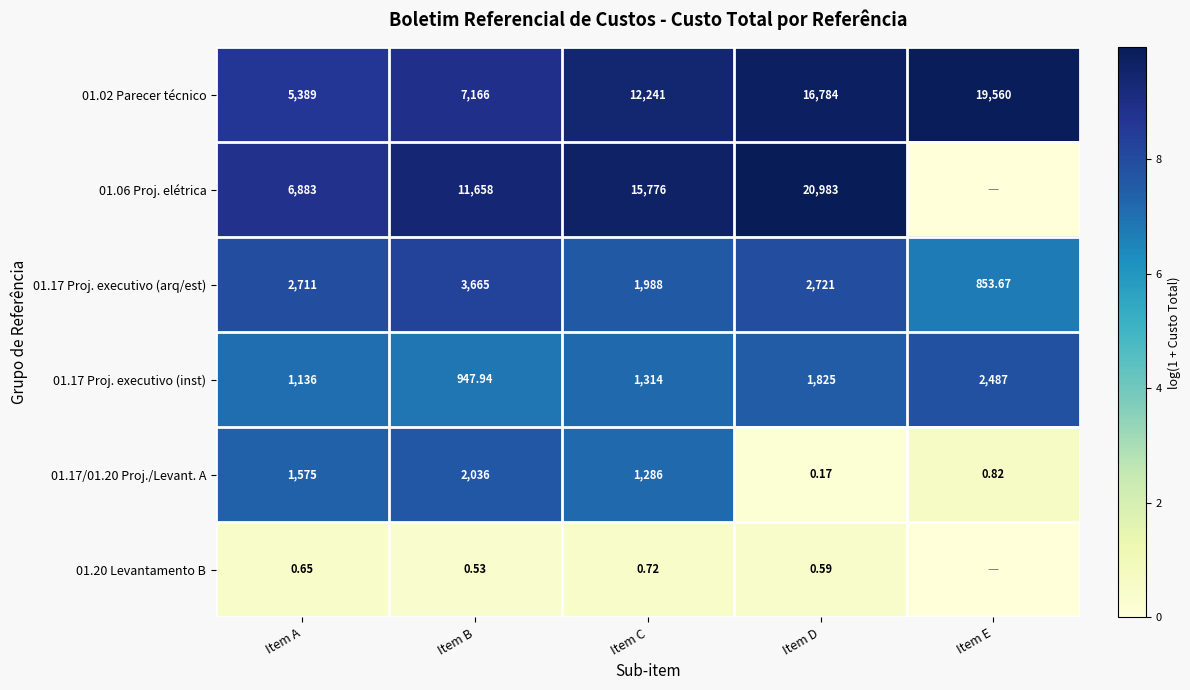

Is the value of 01.06 Proj. elétrica at Item C greater than the value of 01.20 Levantamento B at Item A?

Yes